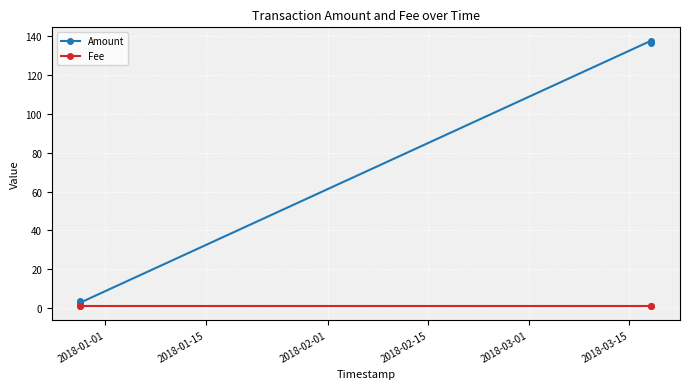

Which series has the largest total across all categories?

Amount